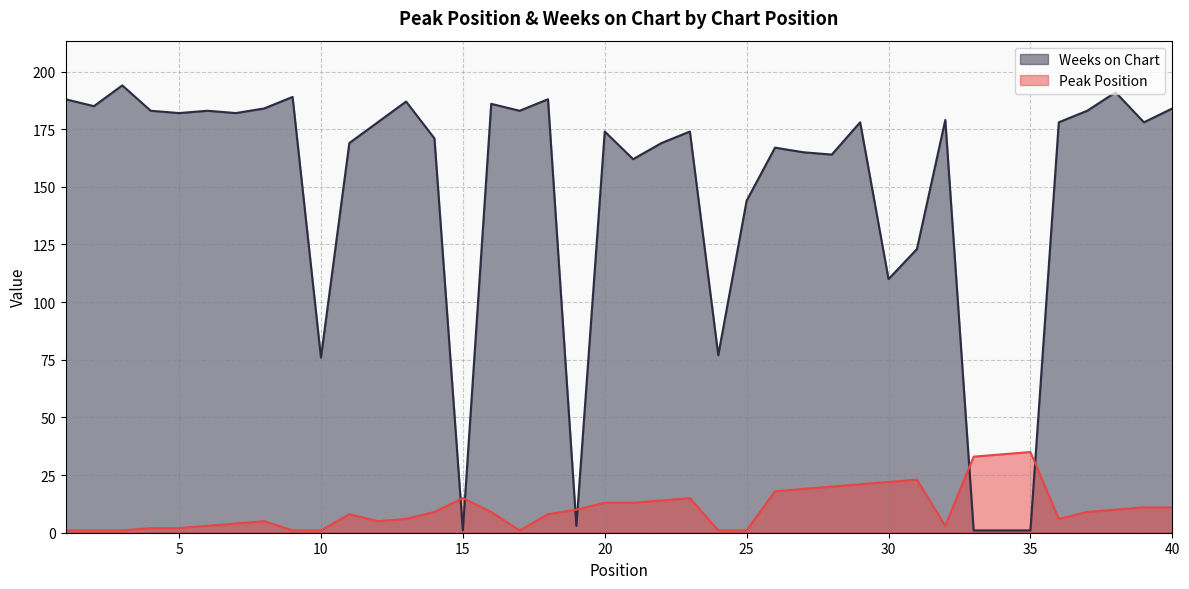

How many interior local valleys does the Weeks on Chart series have?

12